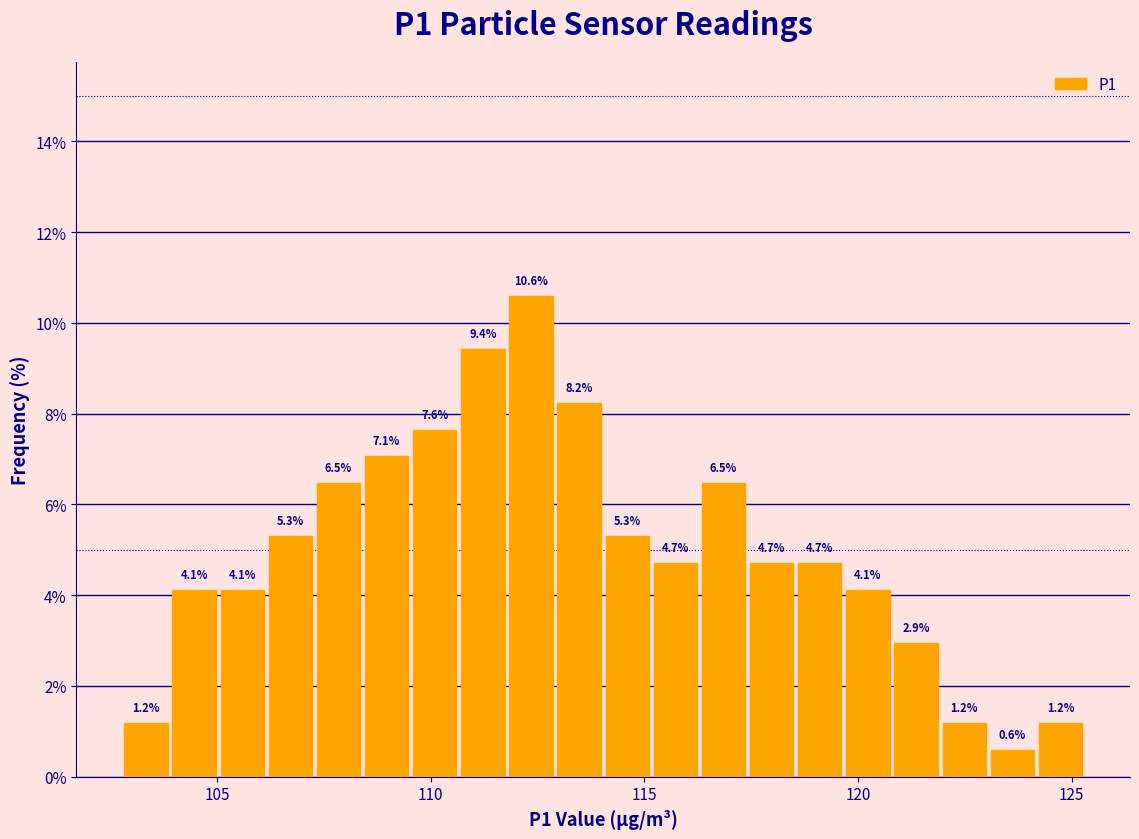

Around what value on the x-axis is the tallest bar? Give the approximate position of its centre, as read against the axis.

112.5